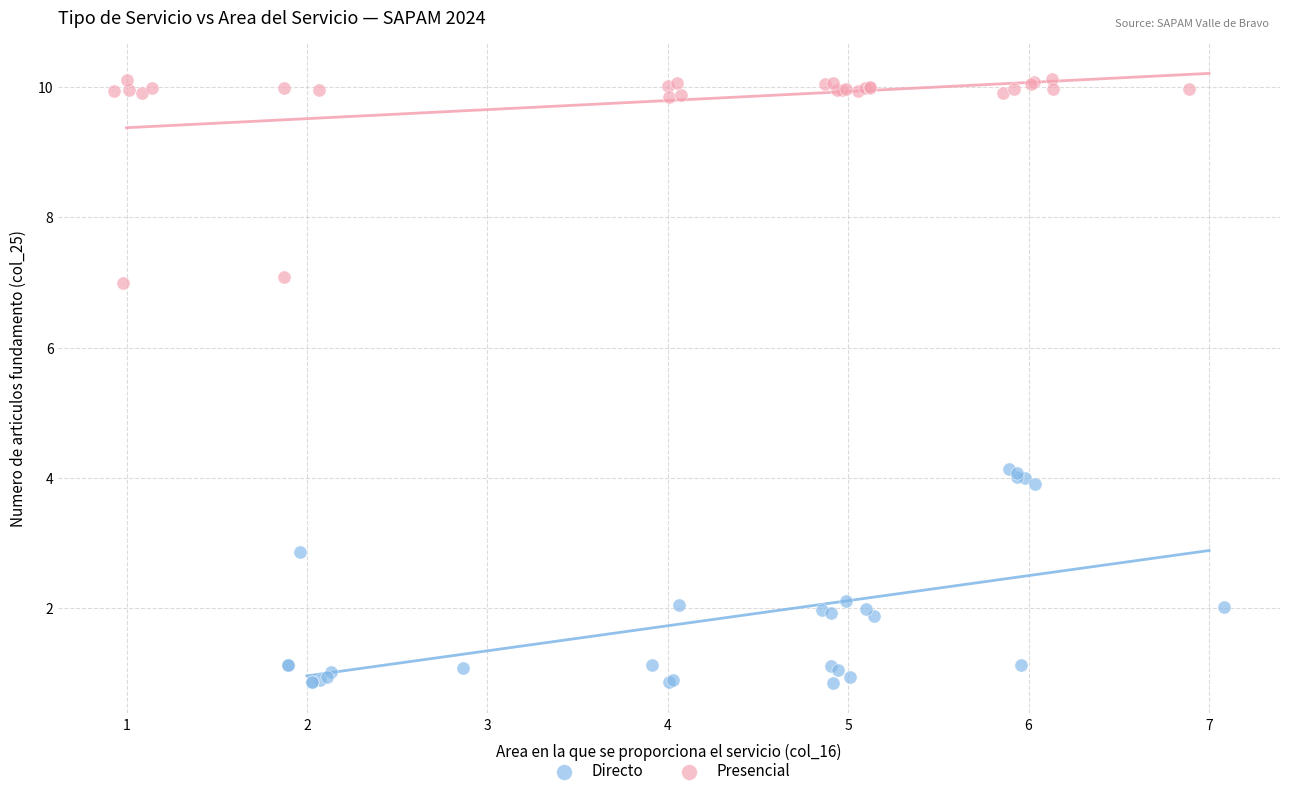

Which series reaches the maximum Y coordinate?

Presencial